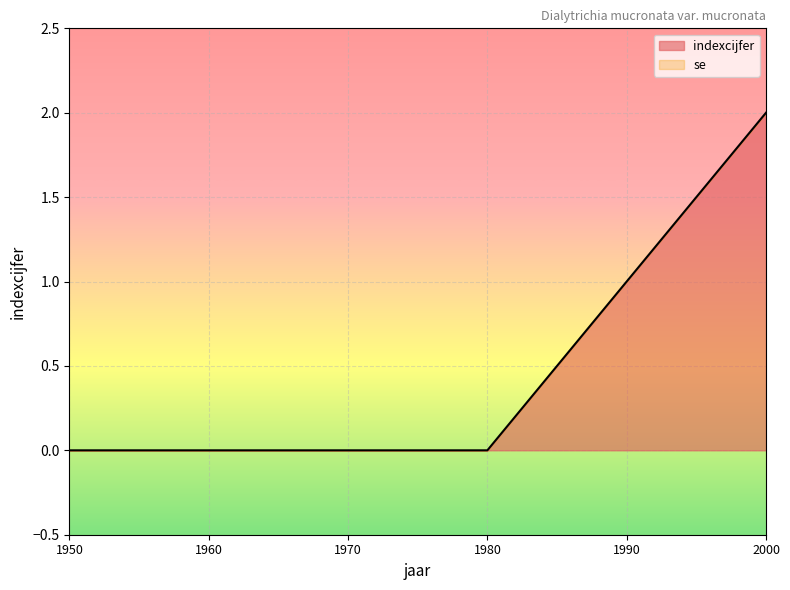

The chart shows a value of 0 at 1950. True or false?

True